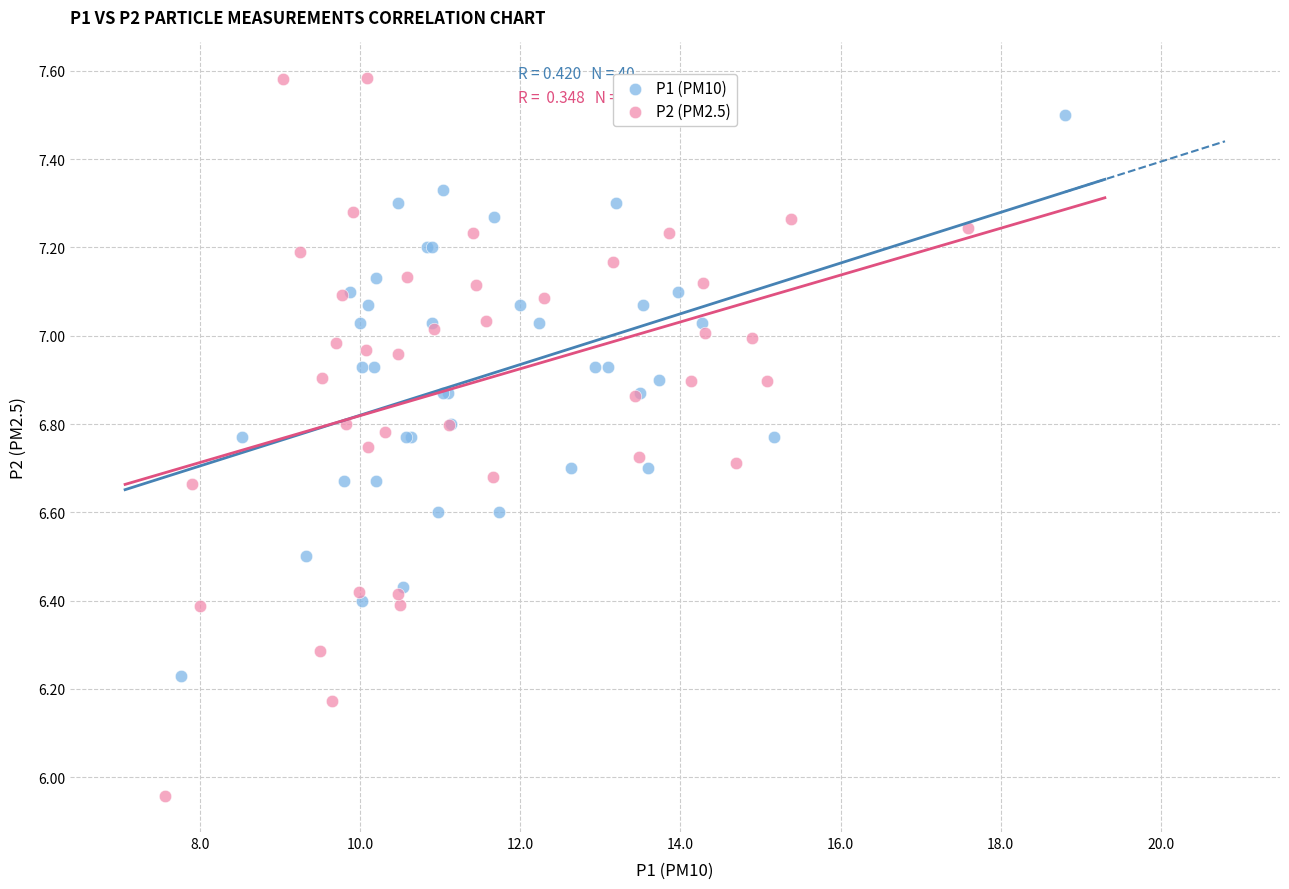

What are all the series names shown in the legend?

P1 (PM10), P2 (PM2.5)